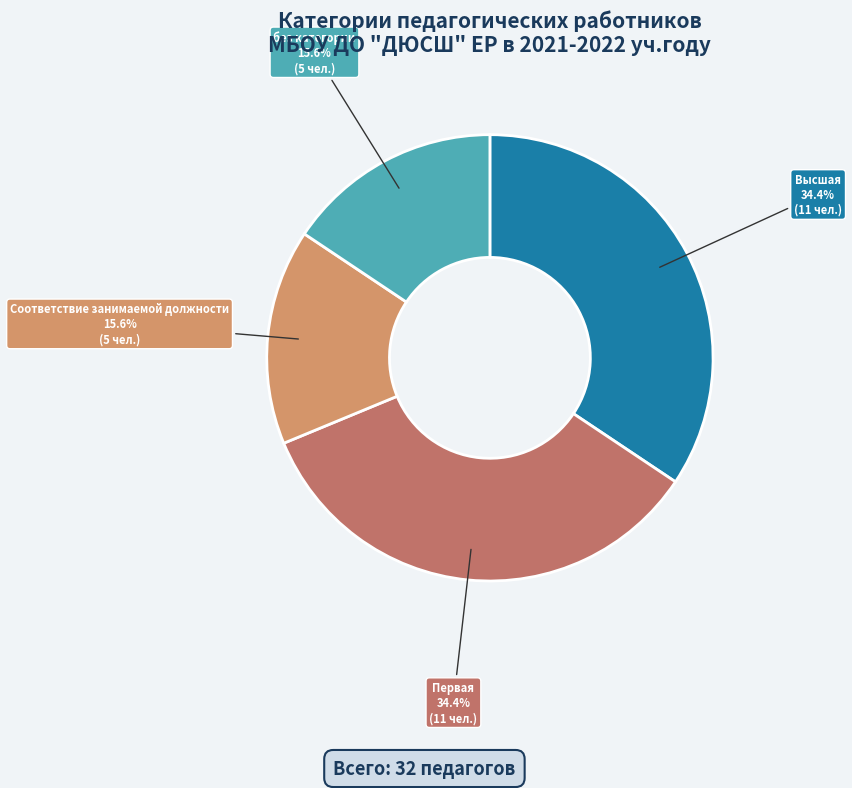

Combined, do Высшая and Первая account for over 50%?

Yes